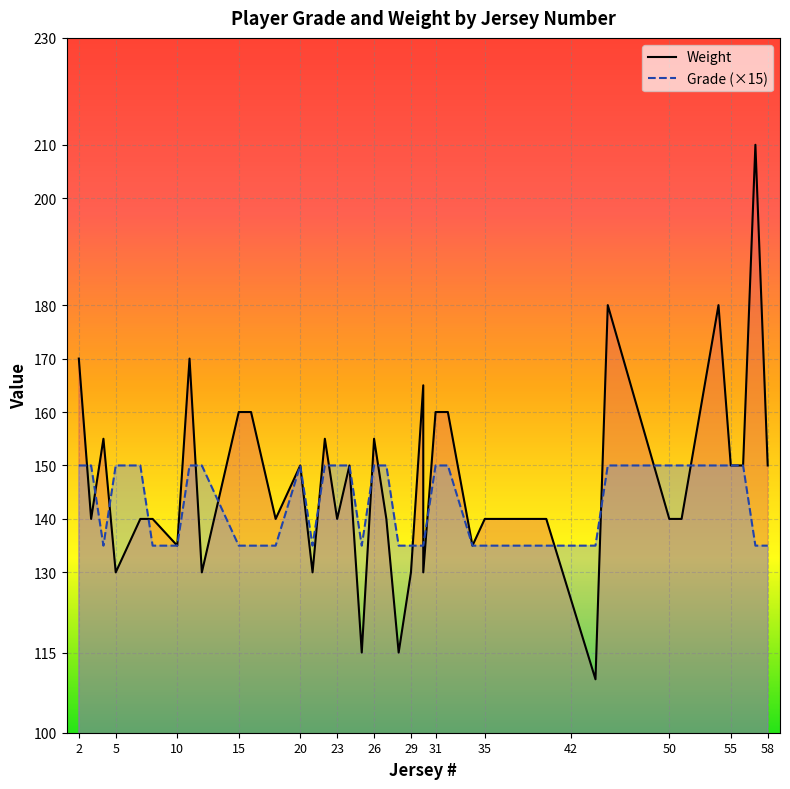

At how many categories does at least one series exceed 196?

1